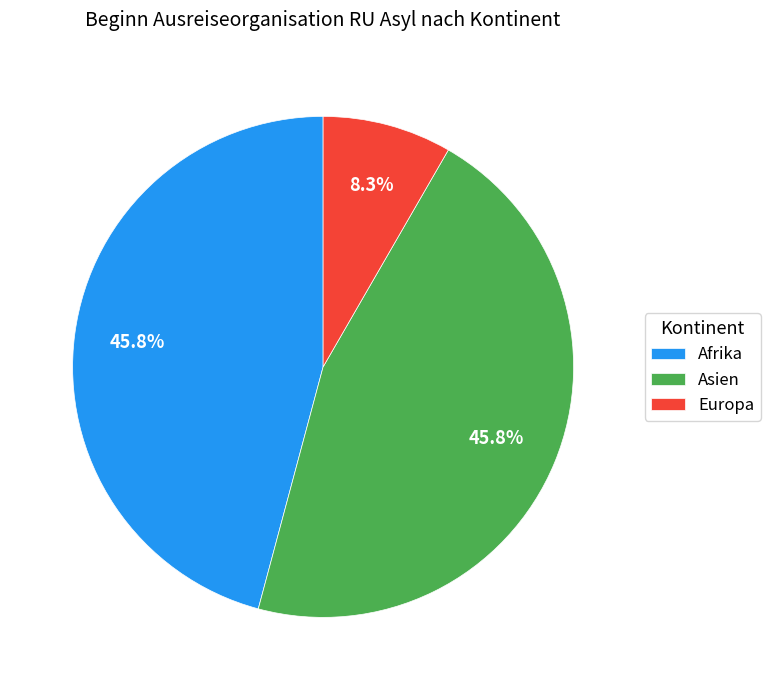

To the nearest percent, what portion does Europa represent?

8%